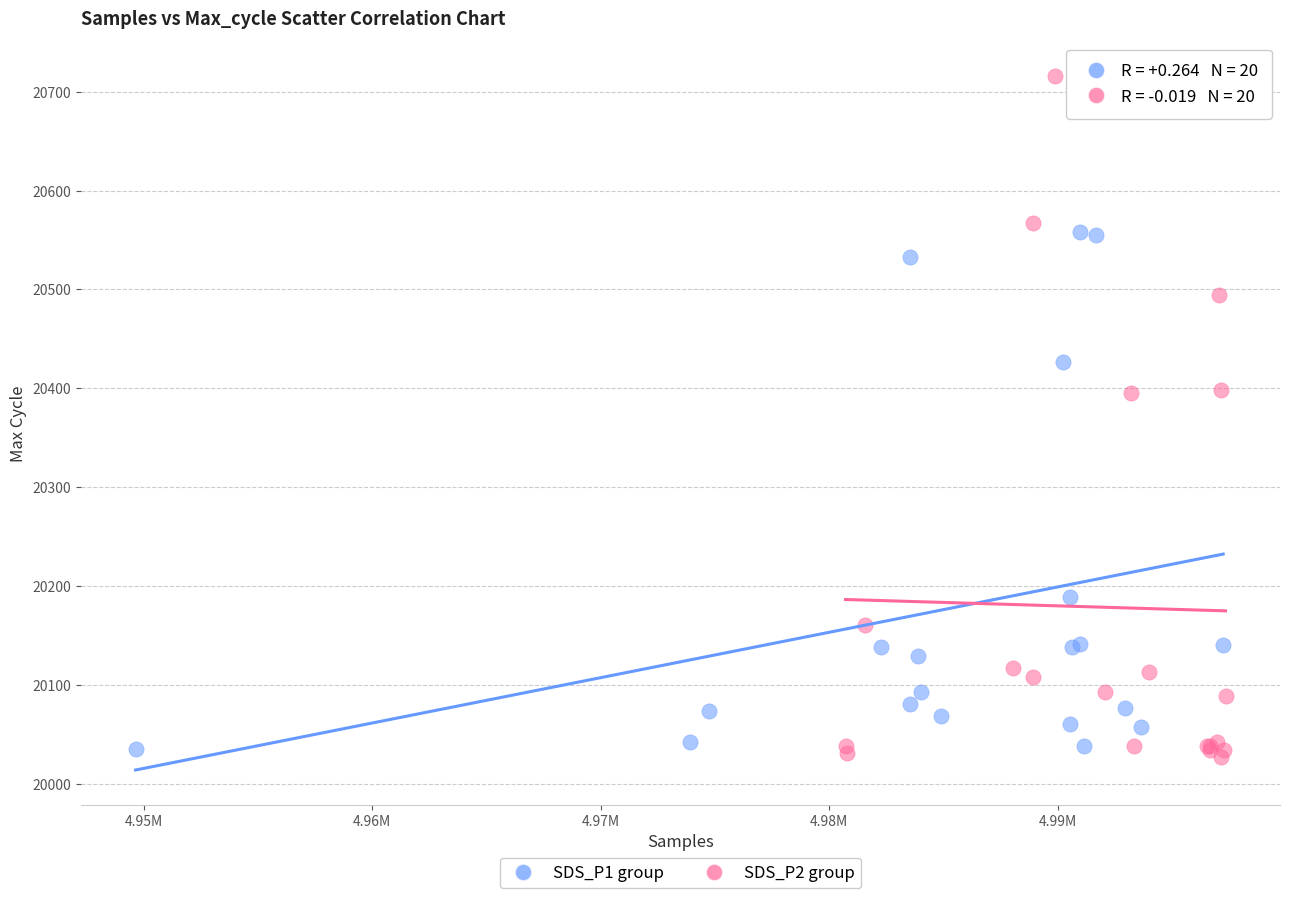

Which series has the largest Y range (max minus min)?

SDS_P2 group